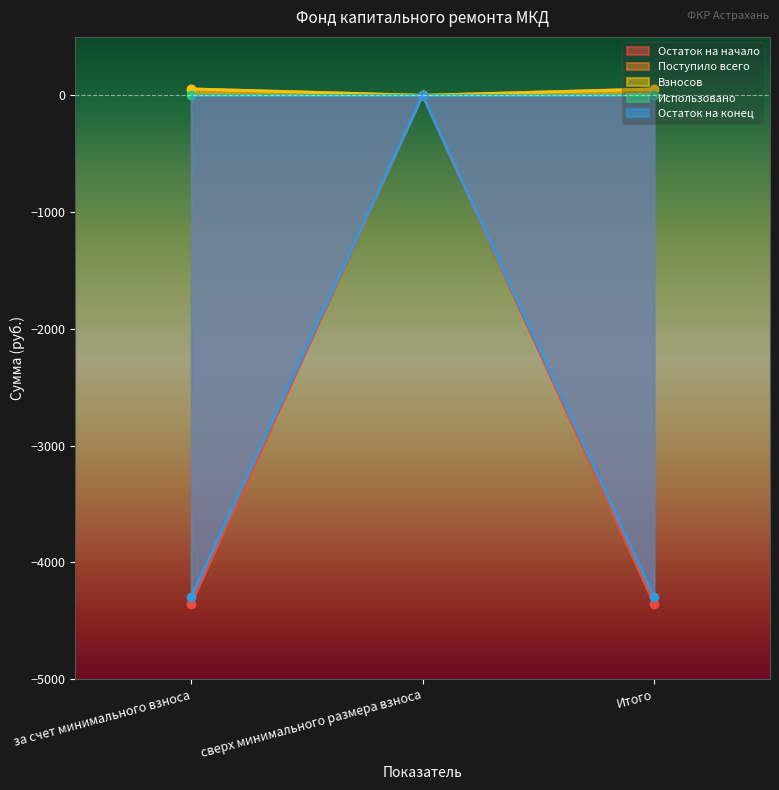

What is the difference between the Взносов values at за счет минимального взноса and сверх минимального размера взноса?

54.6